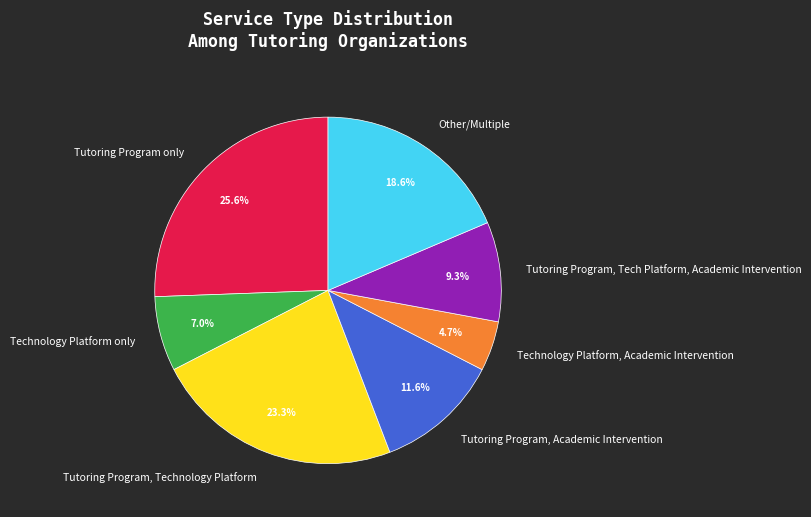

Rank the categories by value from highest to lowest.

Tutoring Program only, Tutoring Program, Technology Platform, Other/Multiple, Tutoring Program, Academic Intervention, Tutoring Program, Tech Platform, Academic Intervention, Technology Platform only, Technology Platform, Academic Intervention